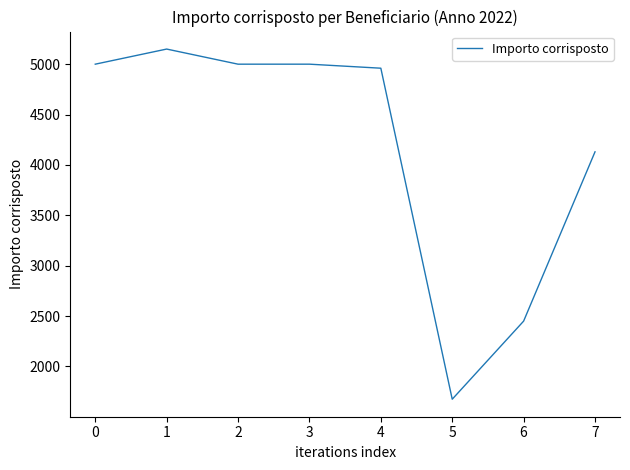

How many values are below 5000?

4